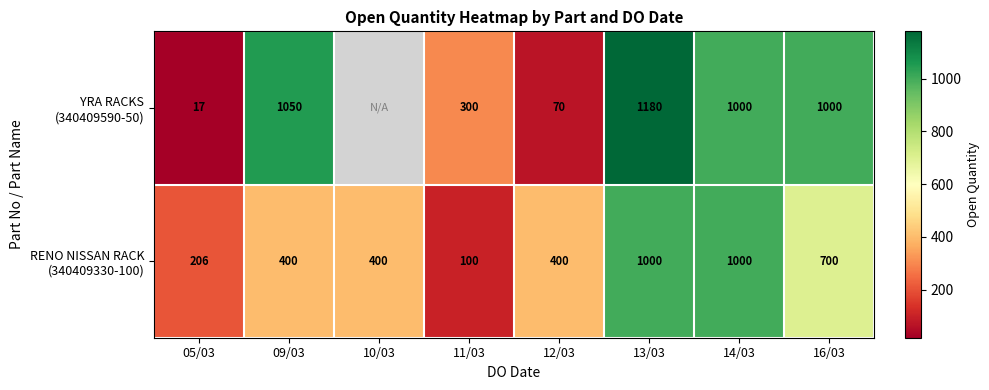

What is the total value across all series at 11/03?

400